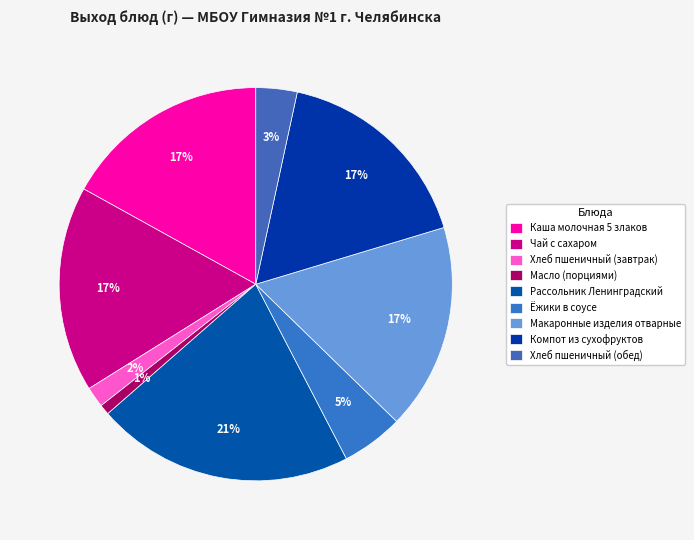

How many slices are in this pie chart?

9